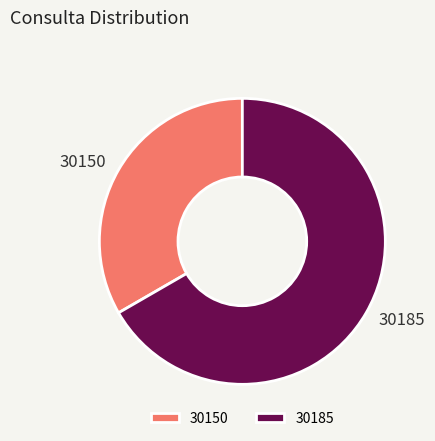

Count the number of slices in the pie.

2